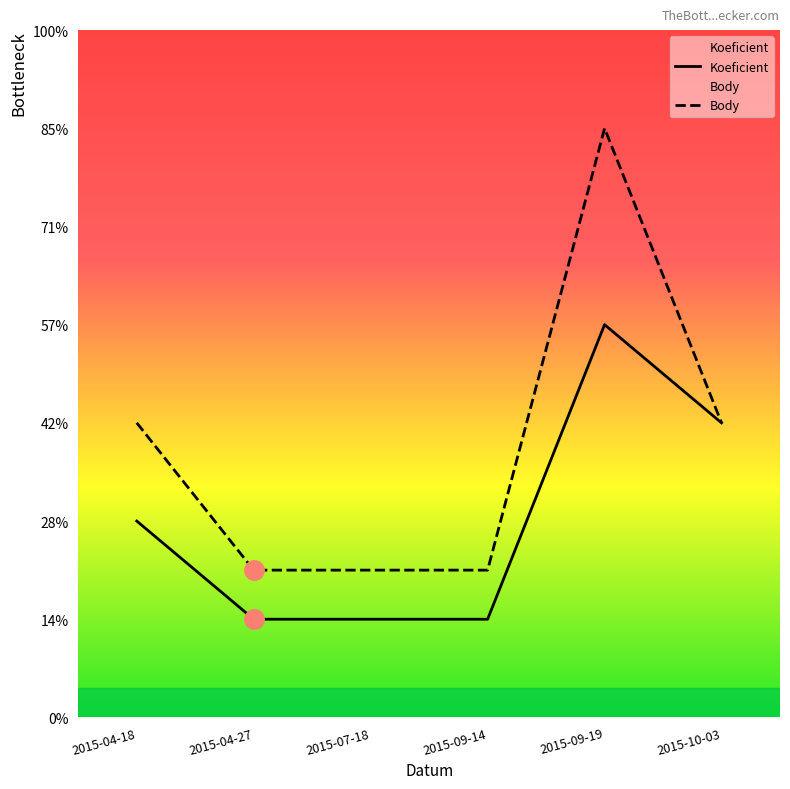

Which has a higher value, 2015-09-19 or 2015-10-03?

2015-09-19